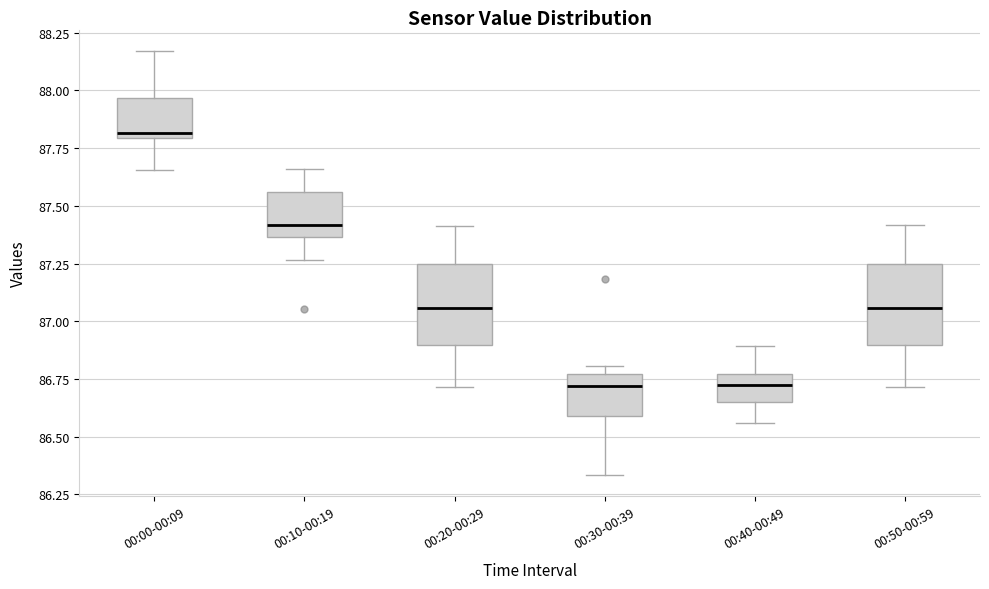

Where does the median line of the box for 00:30-00:39 sit on the y-axis? The values are not printed on the chart, so give them approximately, as read against the axis.

86.70